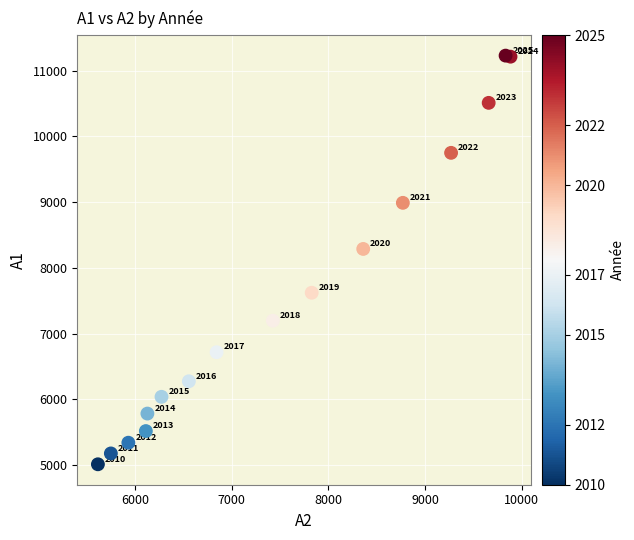

What Y value in the scatter plot is closest to 8120?

8288